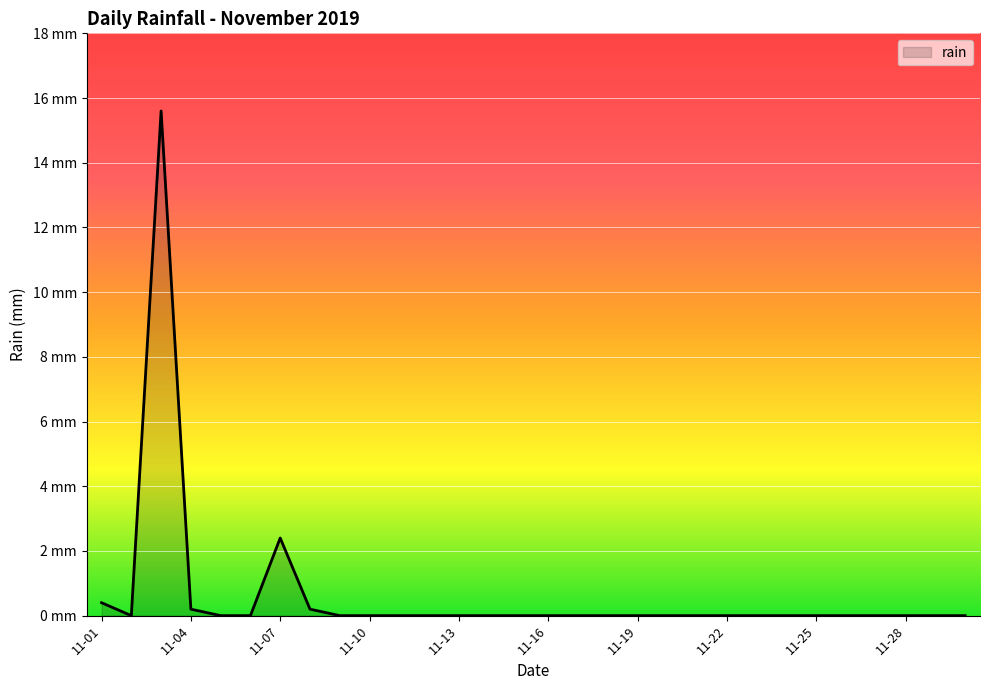

Is this an area chart (filled region under the line)?

Yes